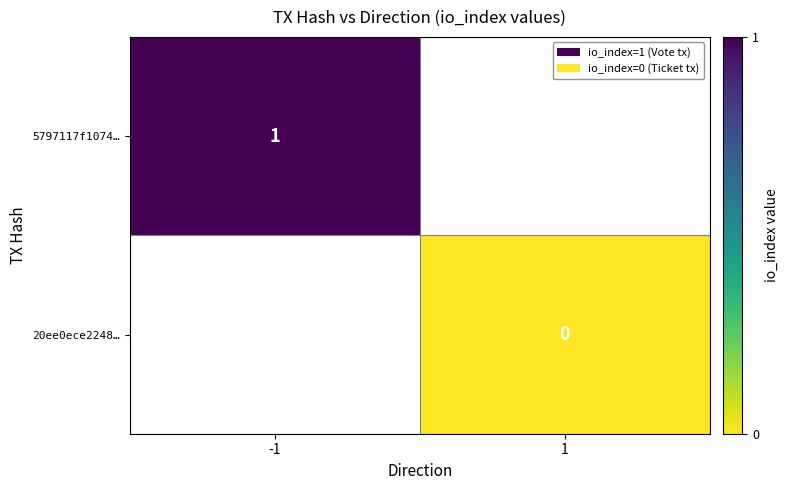

Is the value of 20ee0ece2248… at 1 greater than the value of 5797117f1074… at -1?

No